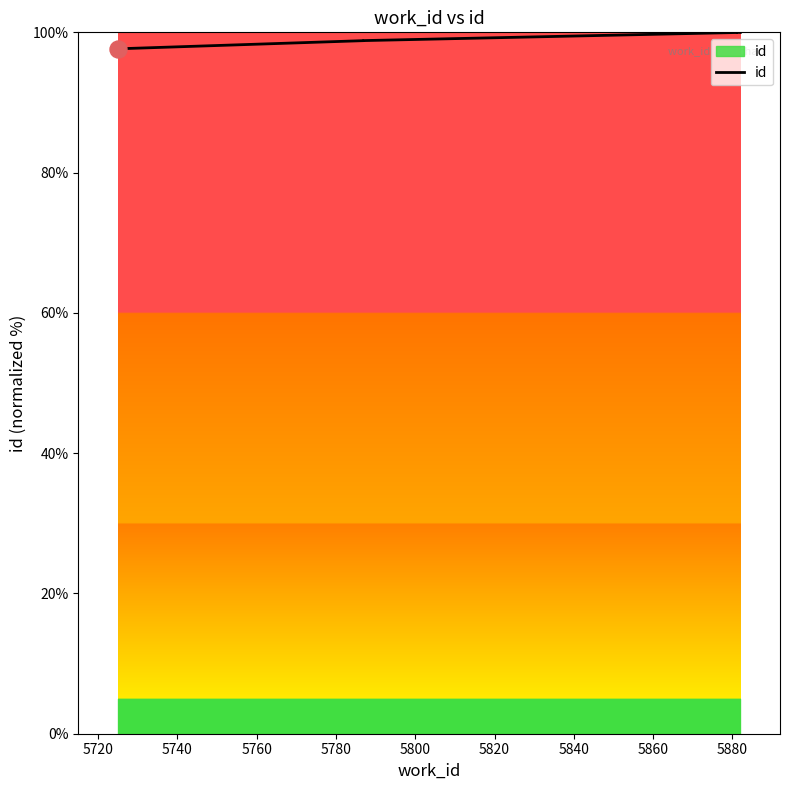

What is the change in value from 5720 to 5800?

+1.2